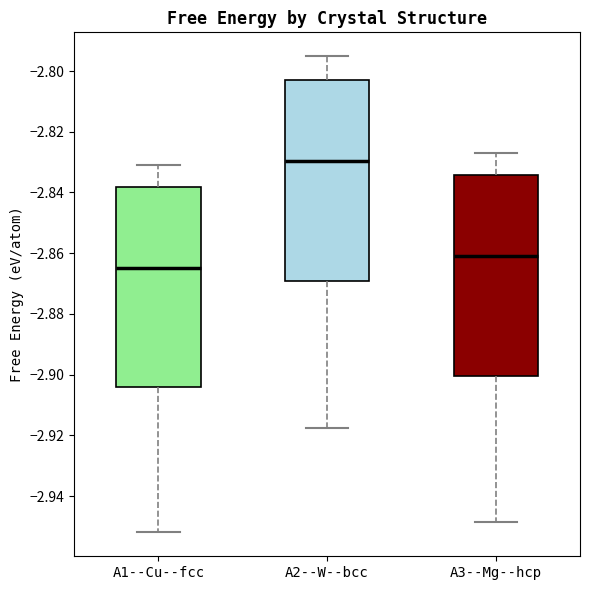

Which box has the highest median line?

A2--W--bcc